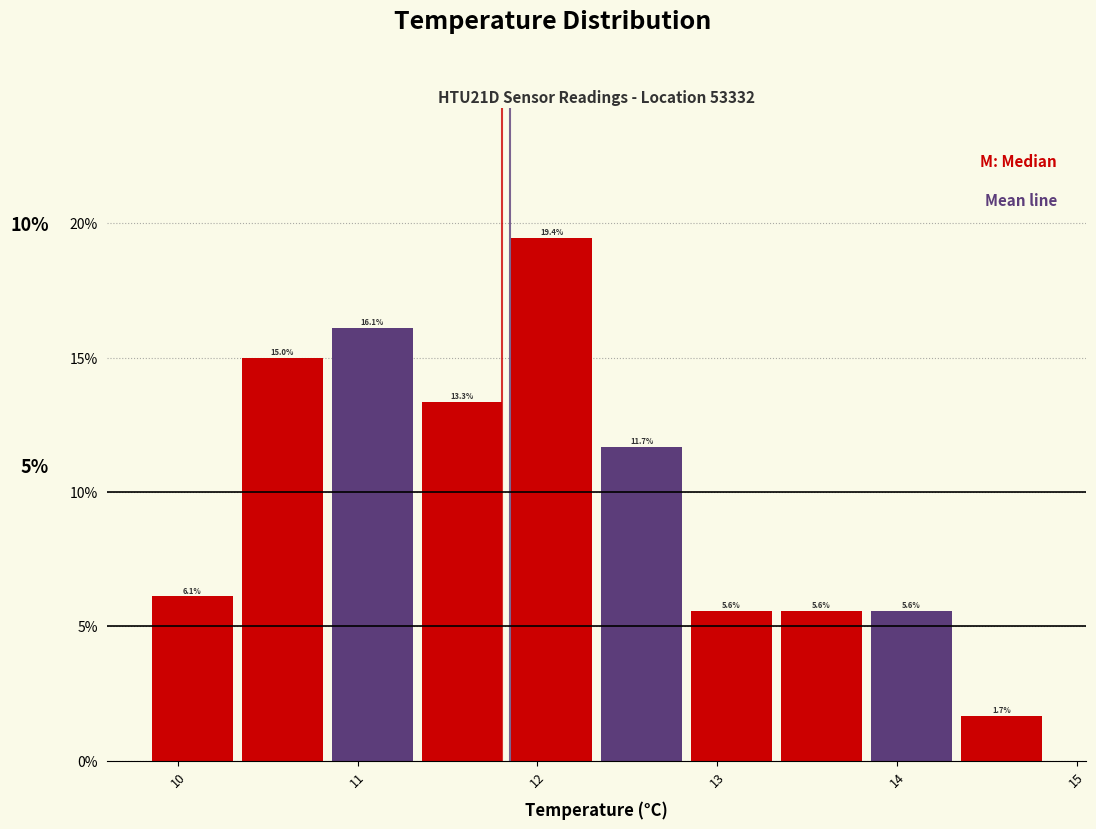

How tall is the bar that spans 10.83 to 11.33 on the x-axis? The bar edges are not printed on the chart, so give them approximately, as read against the axis.

16.1